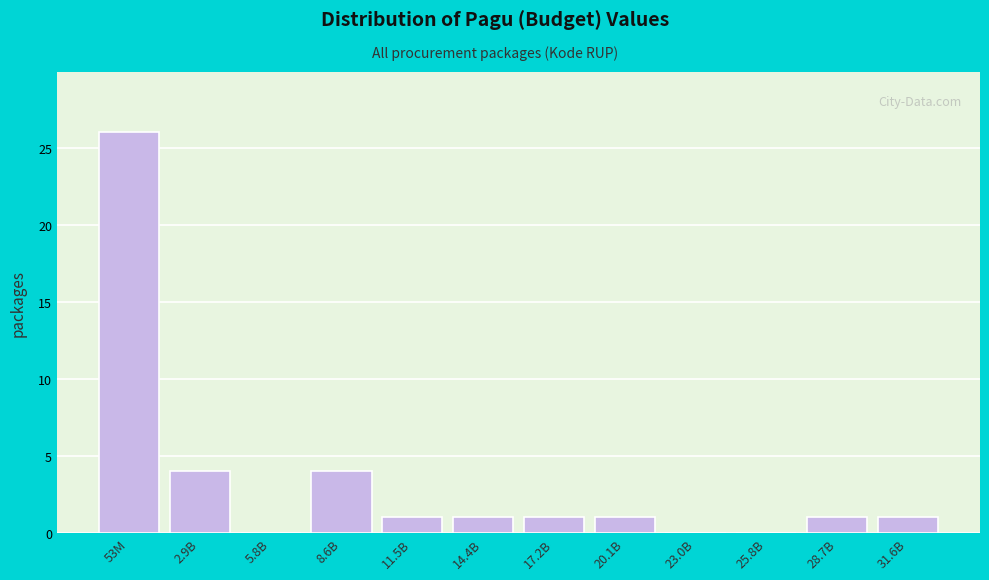

Reading left to right, extract all data points from this chart.

53M=26	2.9B=4	5.8B=0	8.6B=4	11.5B=1	14.4B=1	17.2B=1	20.1B=1	23.0B=0	25.8B=0	28.7B=1	31.6B=1